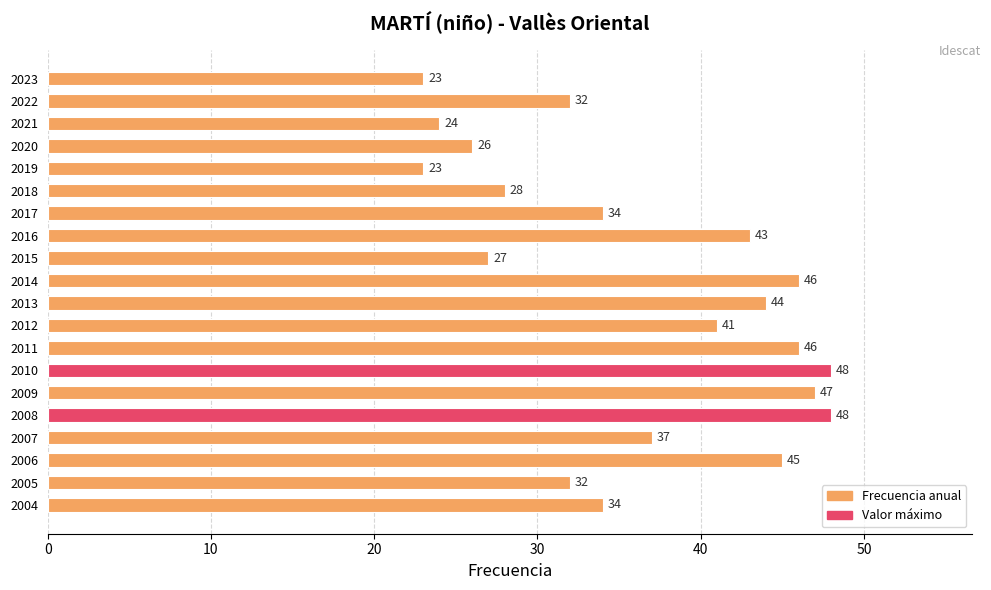

What is the sum of all values?

728